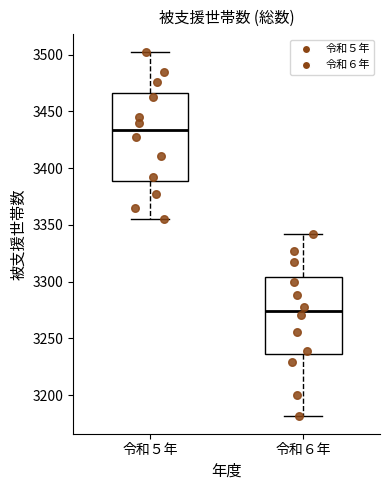

Where does the median line of the box for 令和６年 sit on the y-axis? The values are not printed on the chart, so give them approximately, as read against the axis.

3275